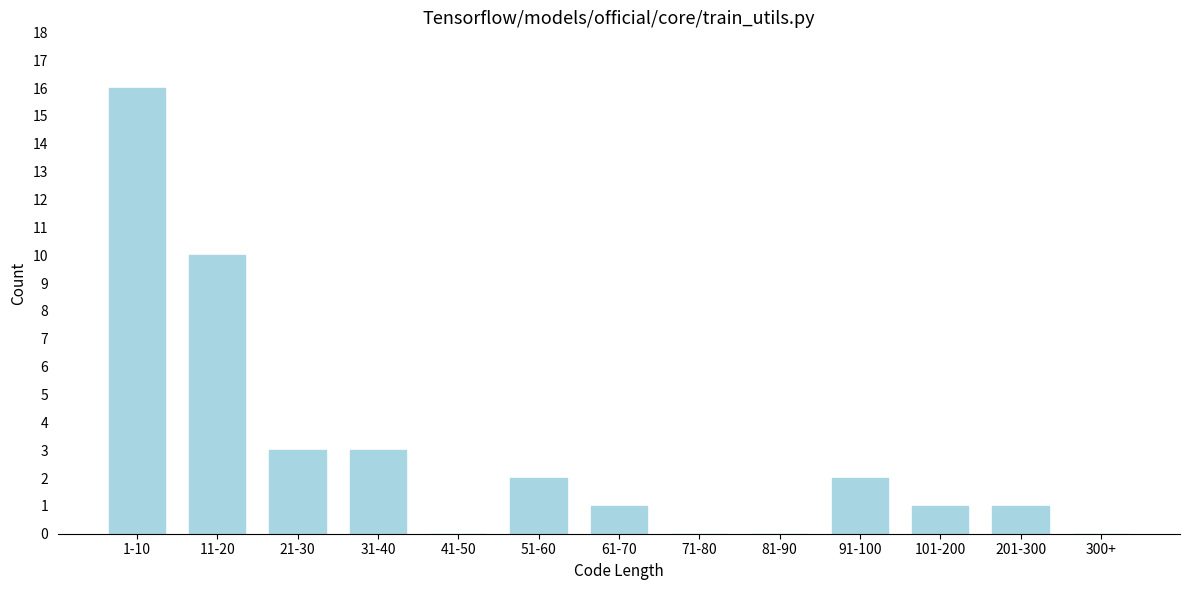

Reading left to right, extract all data points from this chart.

1-10=16	11-20=10	21-30=3	31-40=3	41-50=0	51-60=2	61-70=1	71-80=0	81-90=0	91-100=2	101-200=1	201-300=1	300+=0